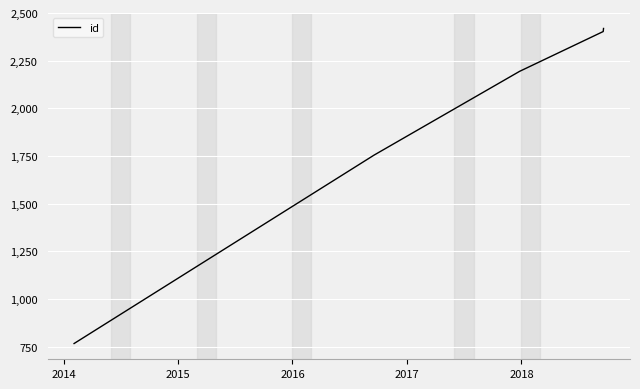

What is the minimum value shown in the chart?

766